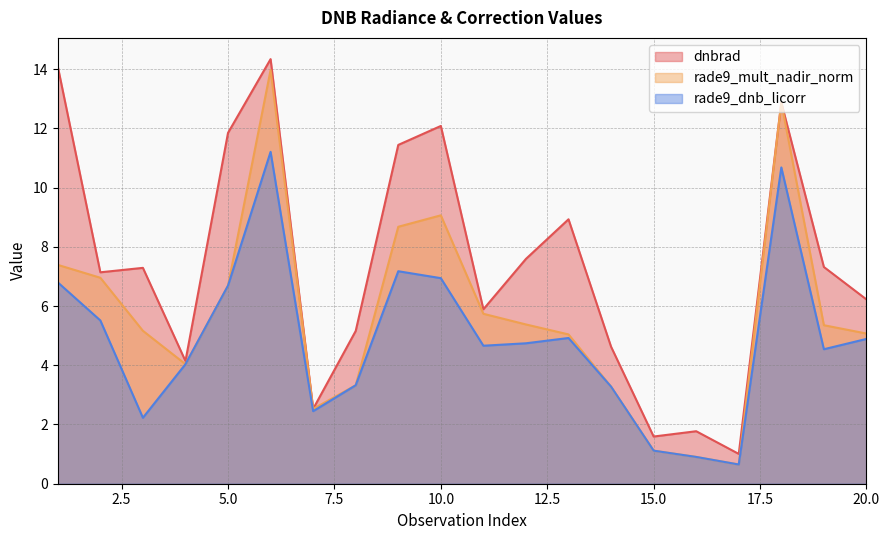

What is the total value across all series at 14?

11.2